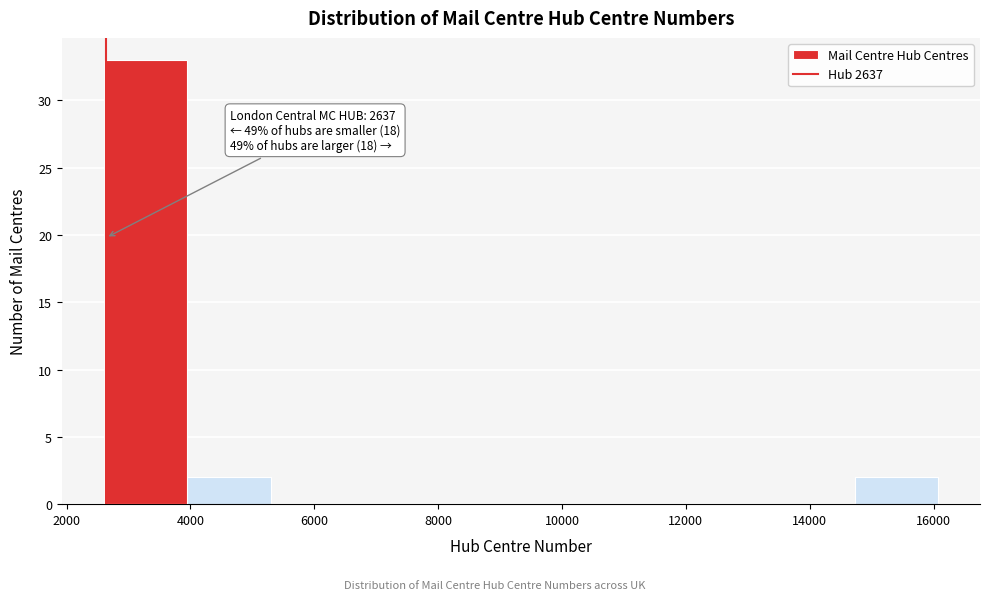

Which range on the x-axis has the tallest bar?

2600 to 4000